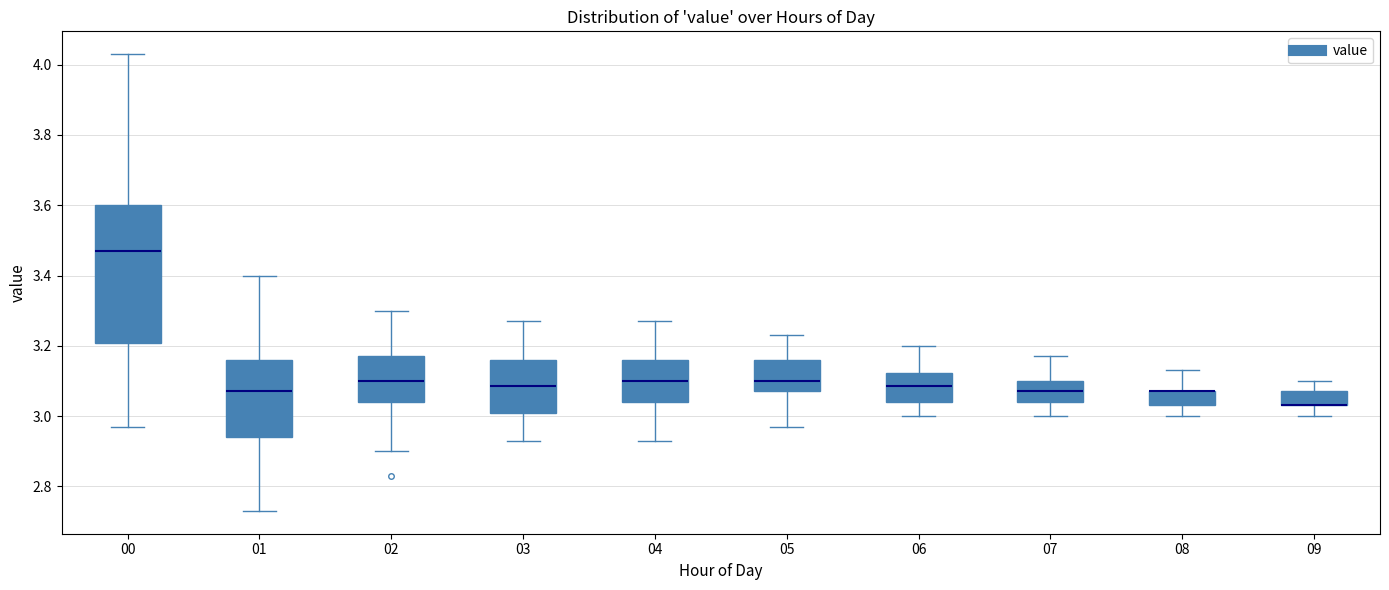

Where does the lower whisker of the box at x = 03 end on the y-axis? The values are not printed on the chart, so give them approximately, as read against the axis.

2.94